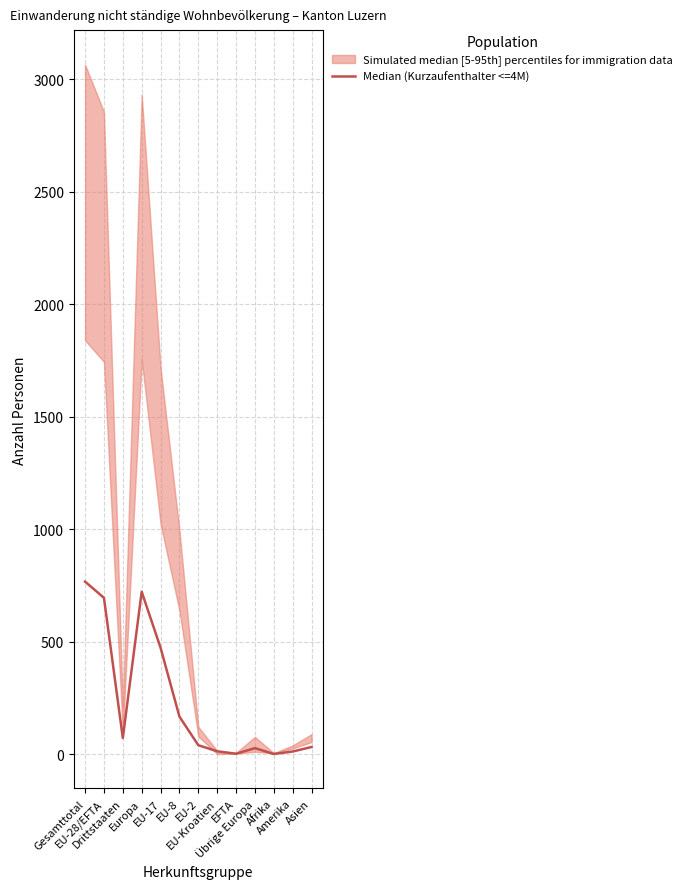

How many data points are less than 40?

6